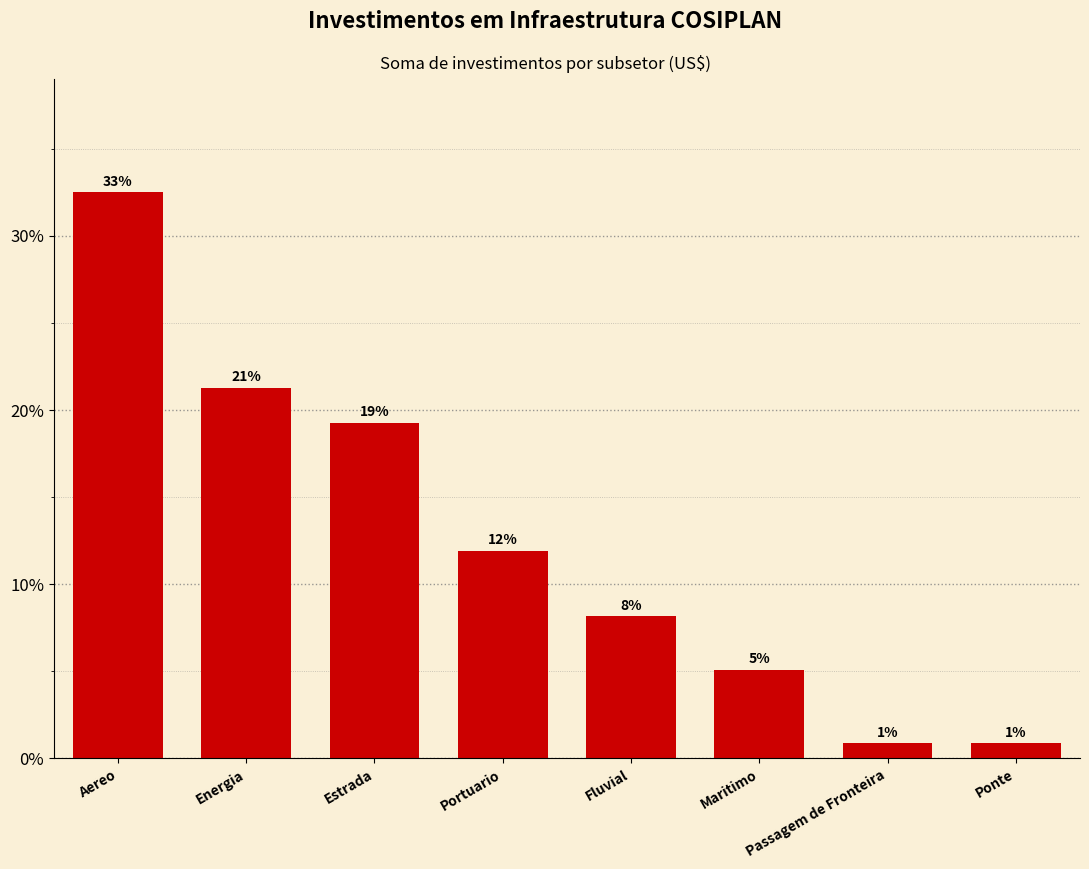

Are the bars horizontal?

No